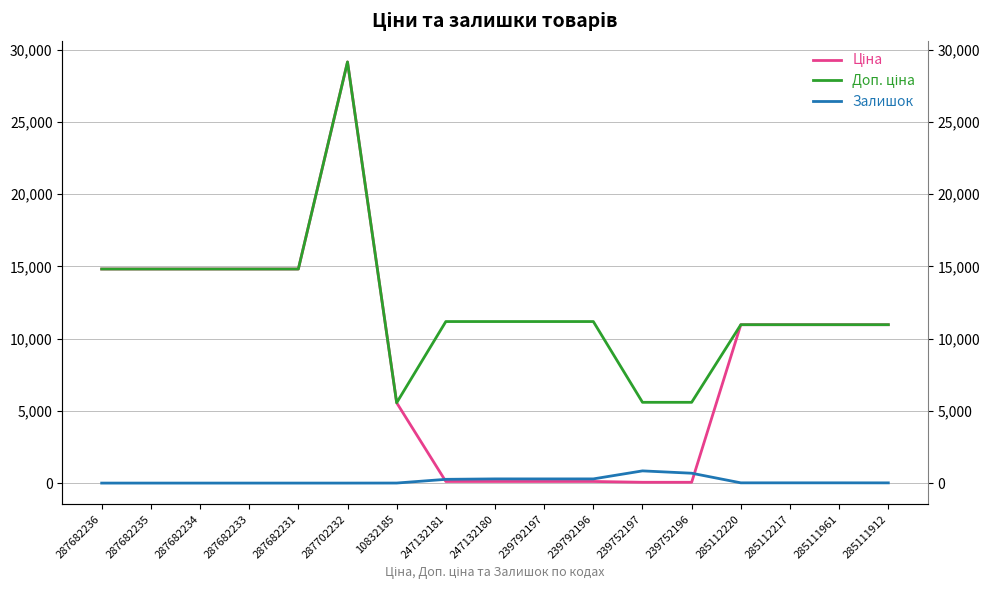

What is the label of the 12th point from the right?

287702232